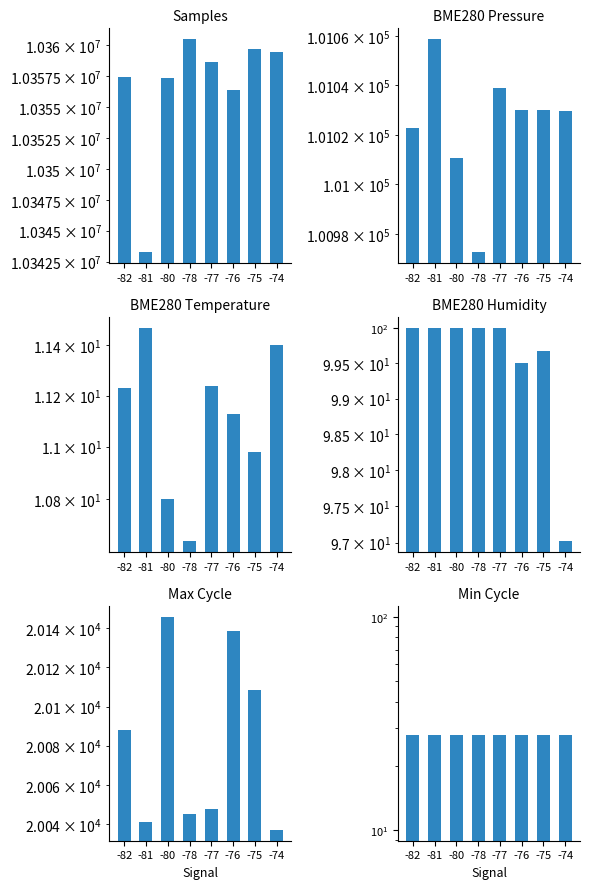

Is the value of BME280 Temperature at -81 greater than the value of Max Cycle at -80?

No